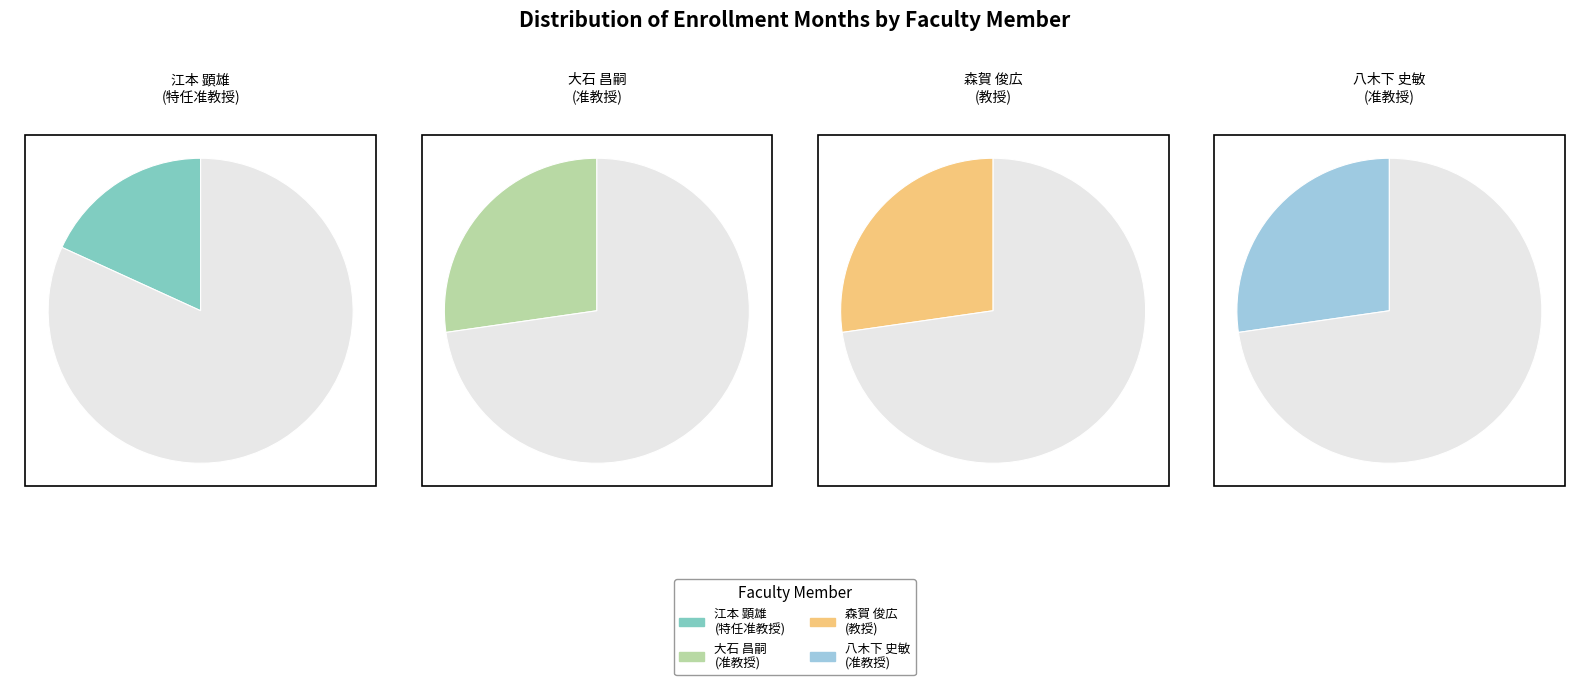

To the nearest percent, what is the difference between the largest and smallest slice percentages?

9%